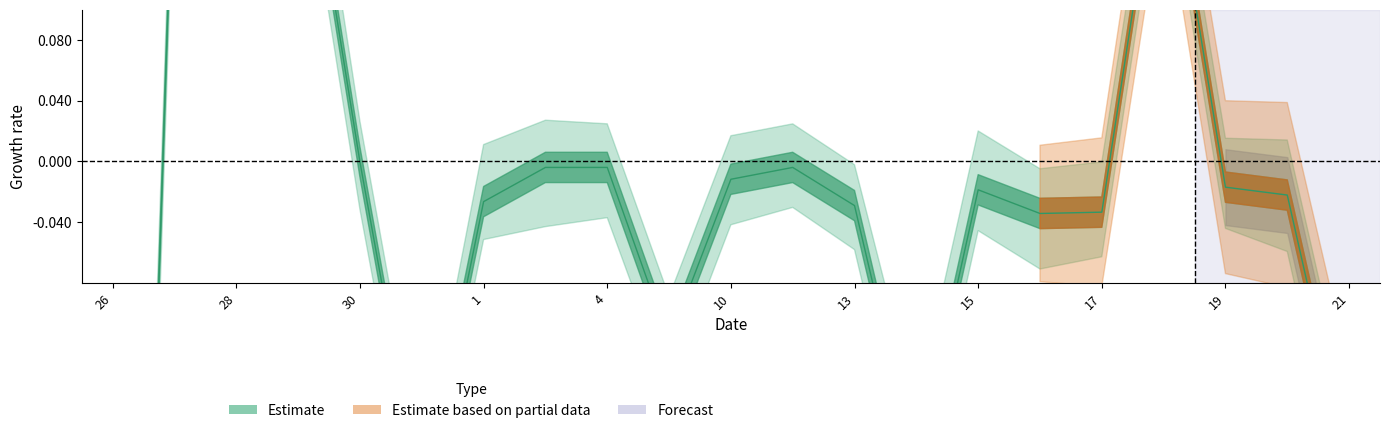

What is the label of the 18th point from the left?

18